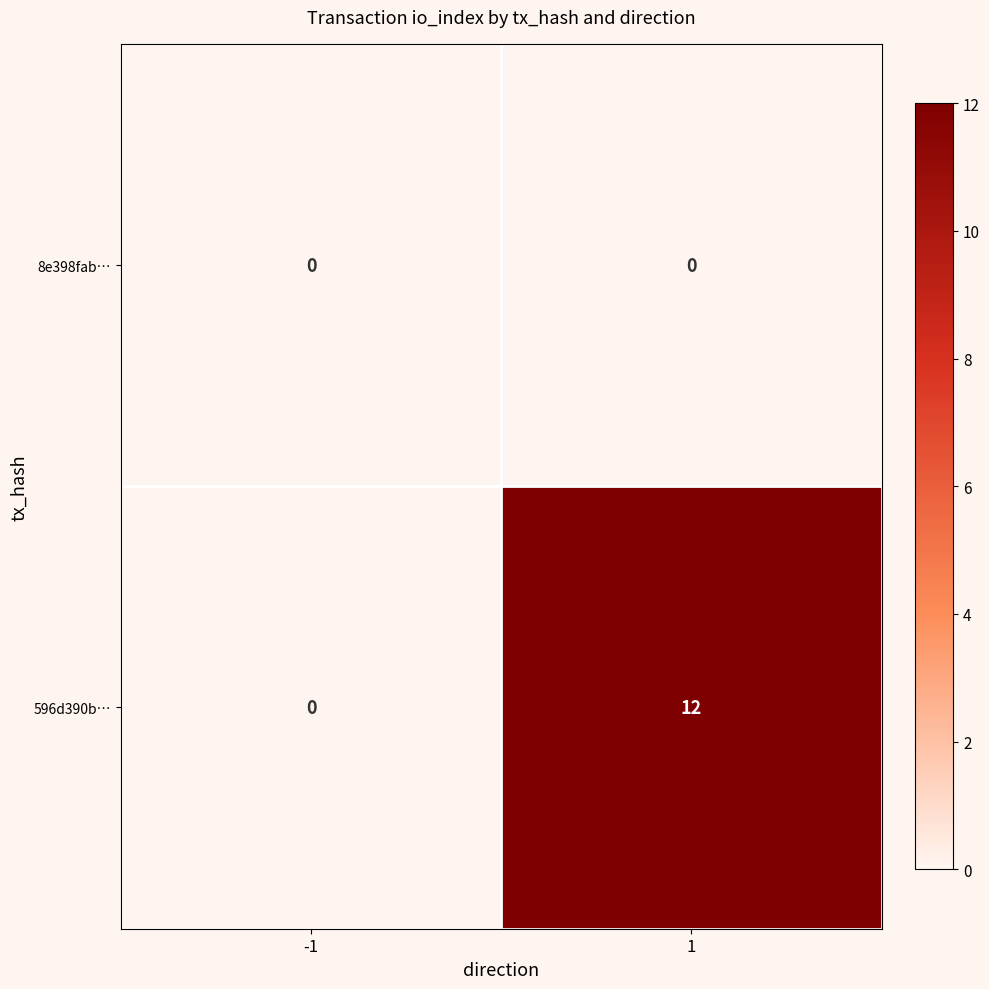

The 8e398fab… series shows 0 at -1. True or false?

True